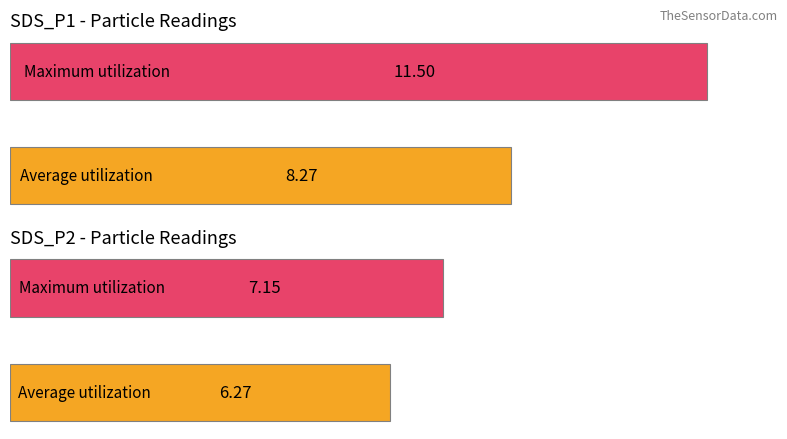

What are all the series names shown in the legend?

Average utilization, Maximum utilization